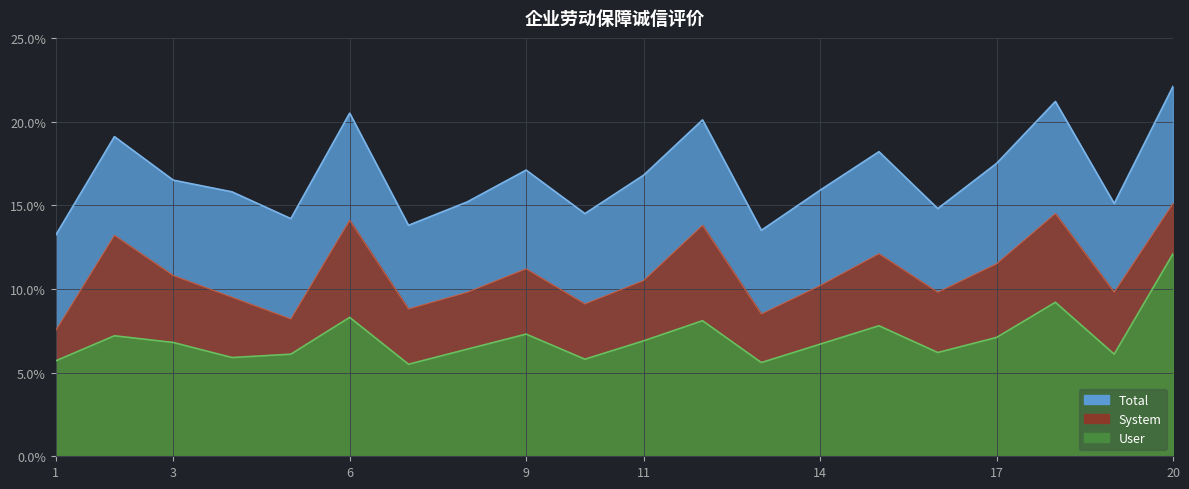

Which category has the lowest value in the User series?

7